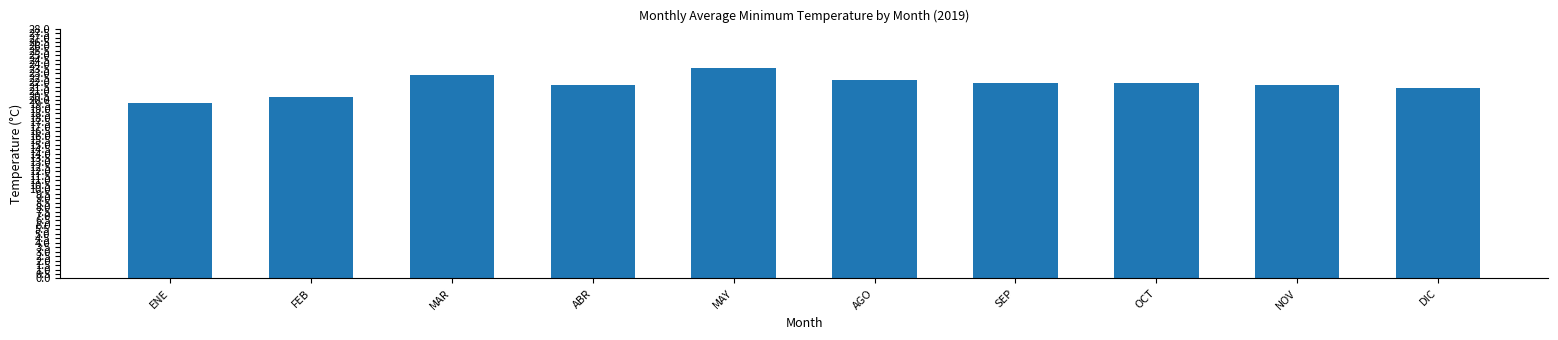

Approximately how many times larger is the value at SEP compared to OCT?

1.0